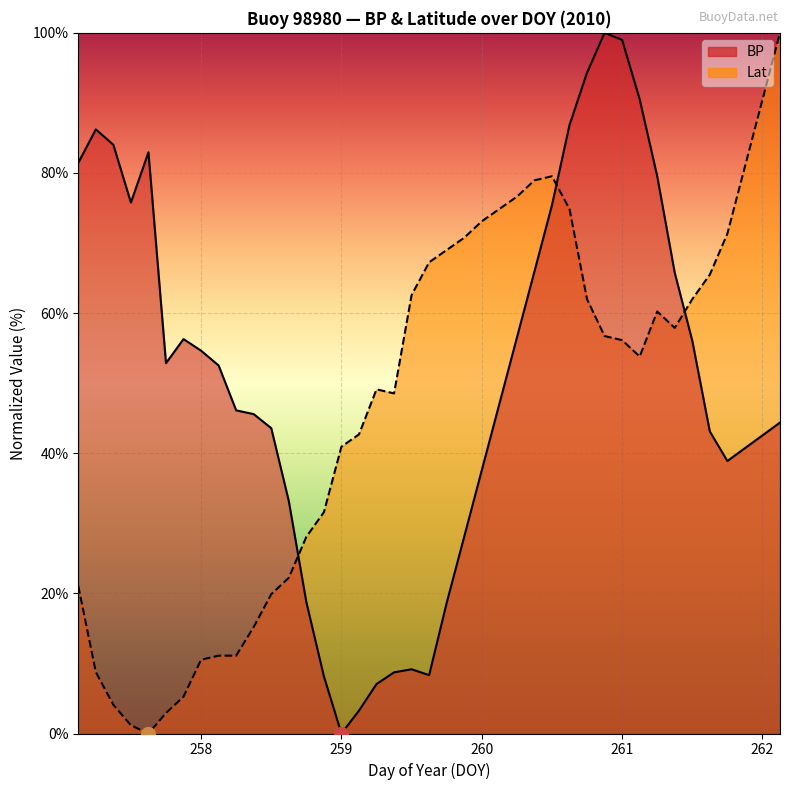

At how many categories does at least one series exceed 54?

27